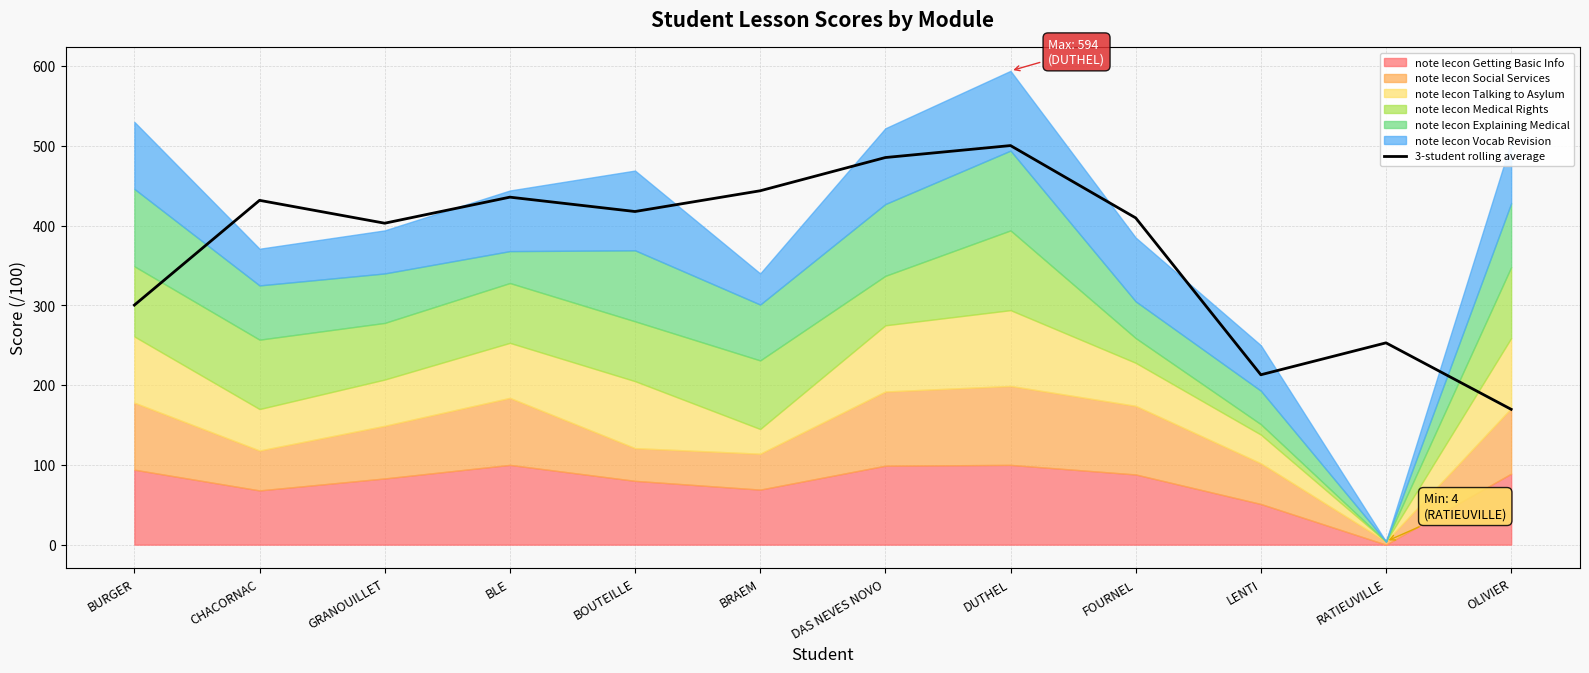

How many values exceed 417?

6